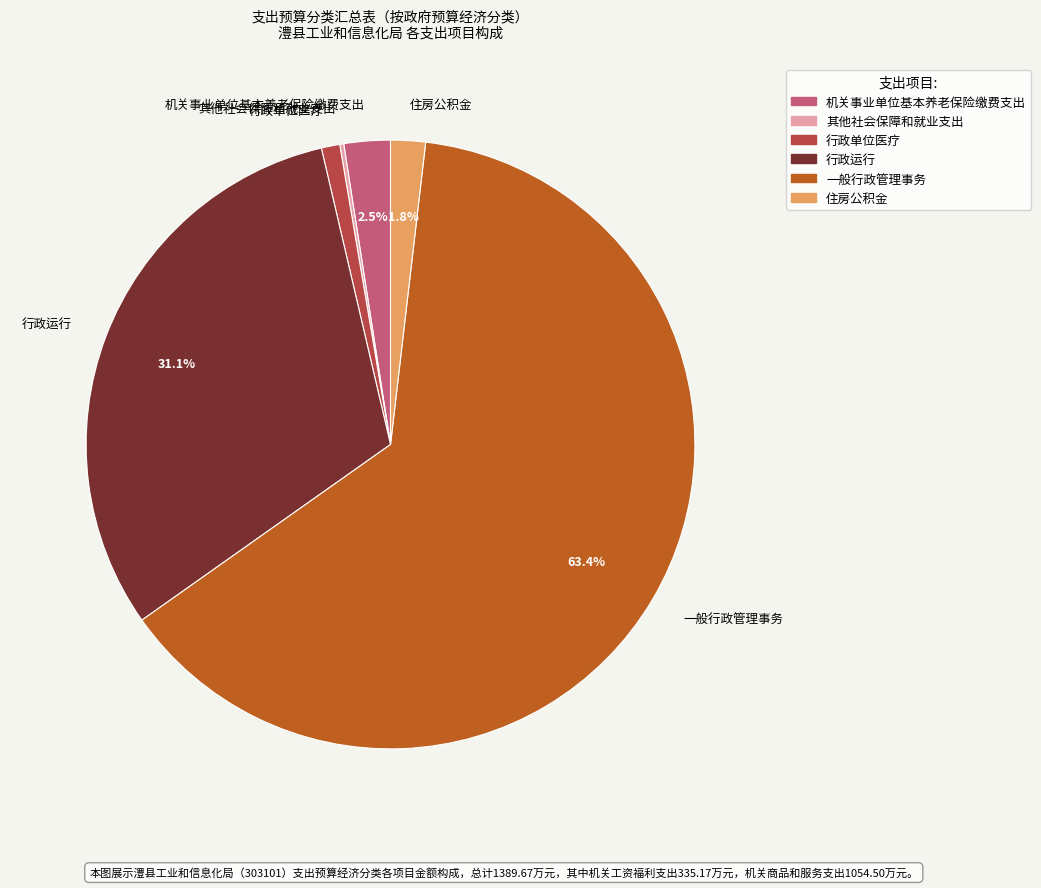

To the nearest percent, what portion does 行政运行 represent?

31%